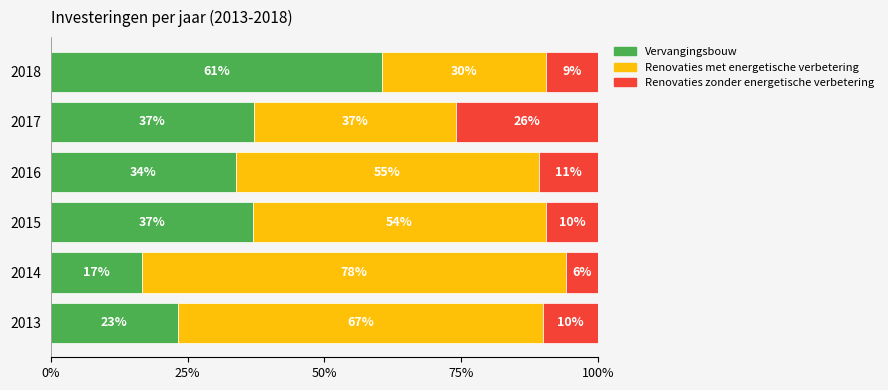

Rank the series by their average value, from highest to lowest.

Renovaties met energetische verbetering, Vervangingsbouw, Renovaties zonder energetische verbetering